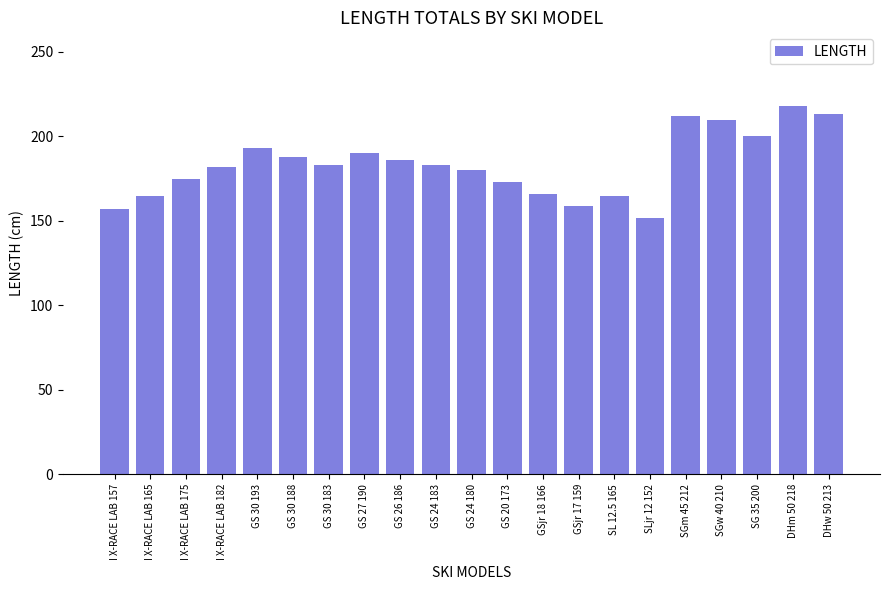

Read the value at SGm 45 212, to the nearest 10.

210